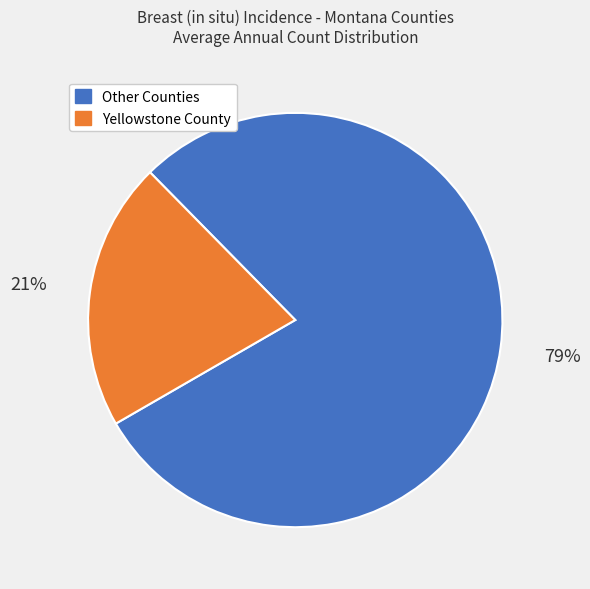

To the nearest percent, what is the average slice percentage?

50%